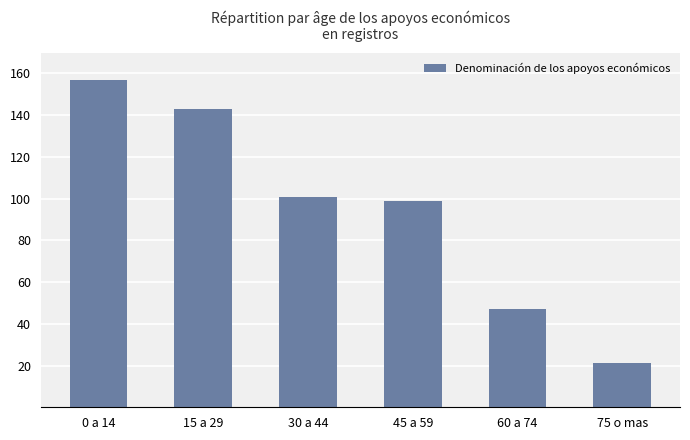

What is the difference between the maximum and second lowest values?

110